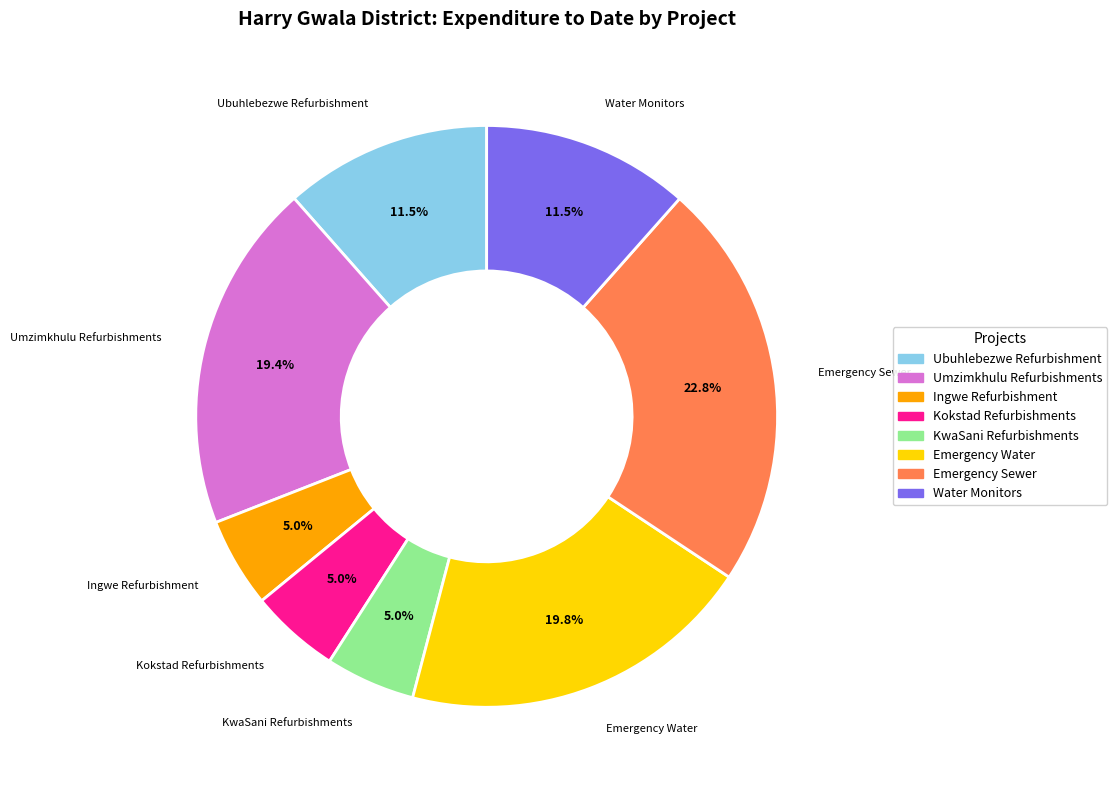

Is there a majority slice in this chart?

No